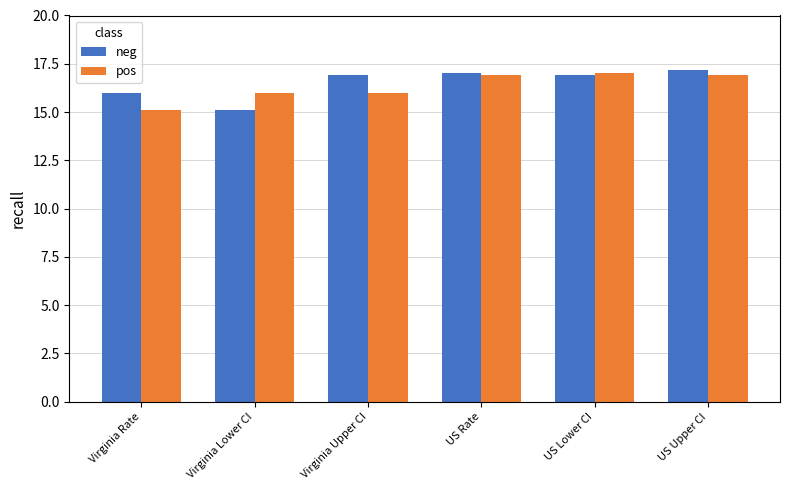

True or false: neg has a value of 17.0 at US Rate.

True